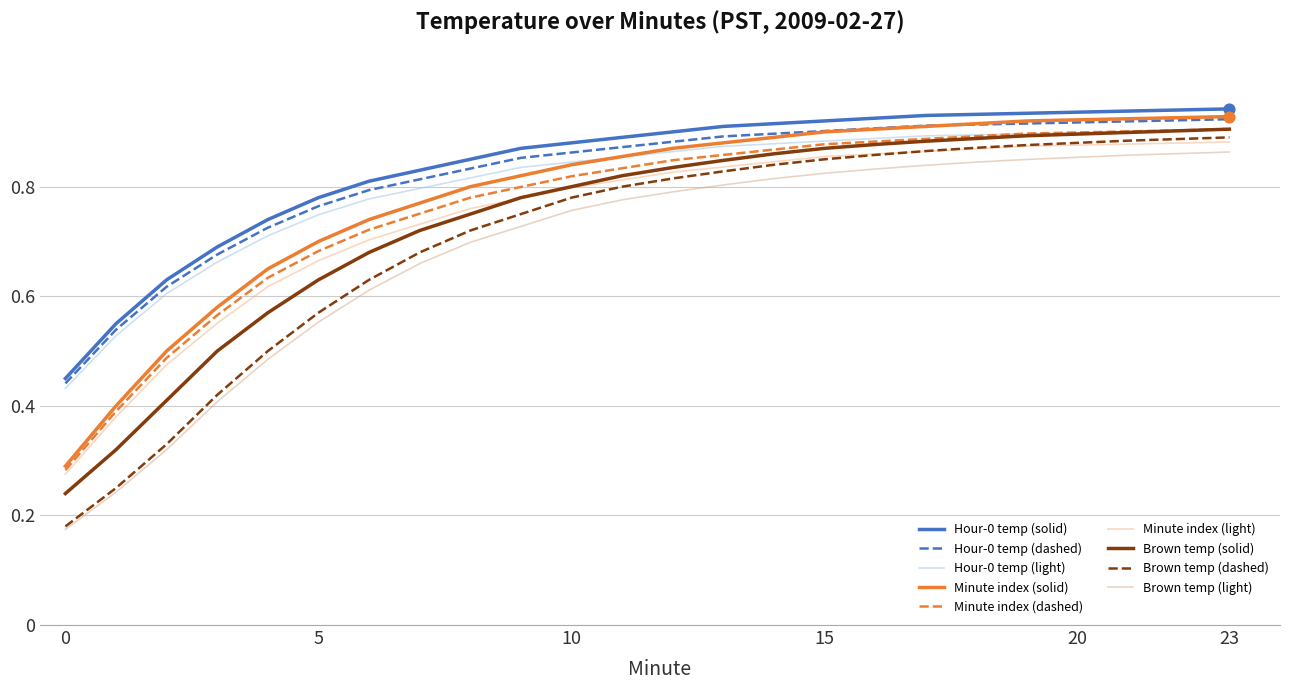

Which series has the largest range (max minus min)?

Brown temp (dashed)